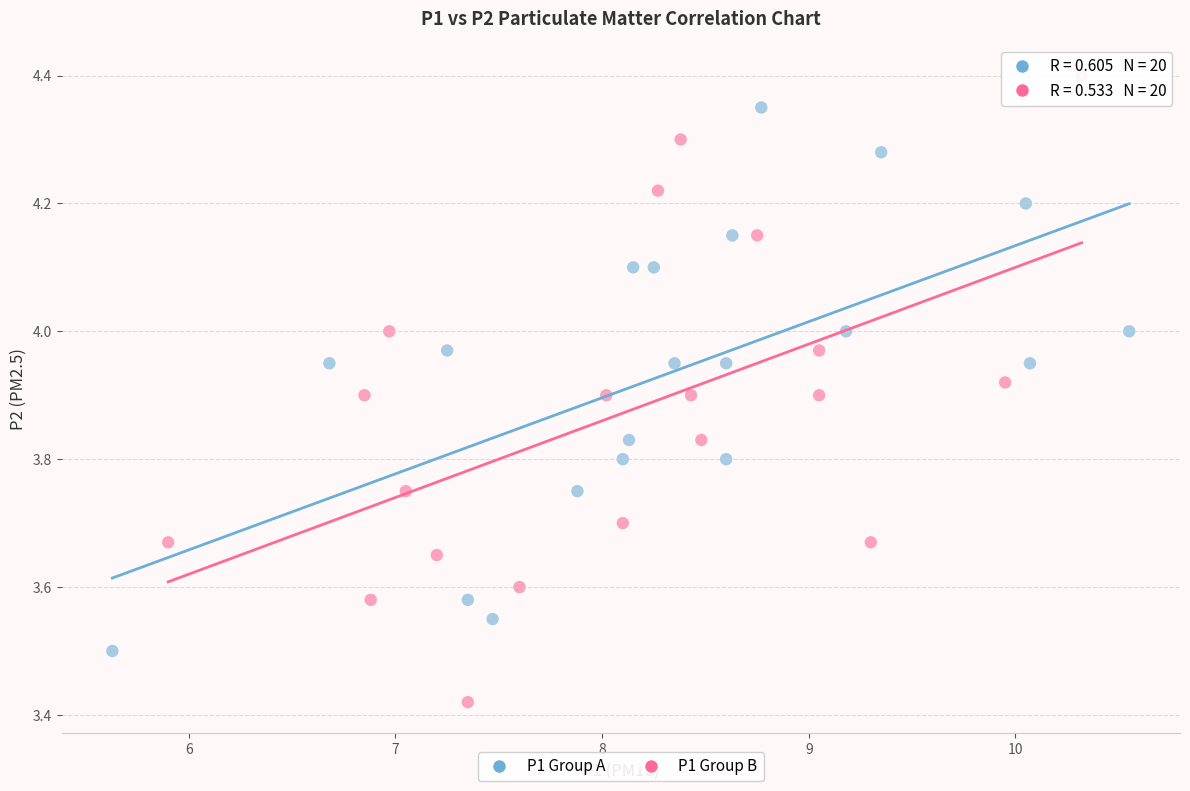

Which series contains the highest Y value?

P1 Group B